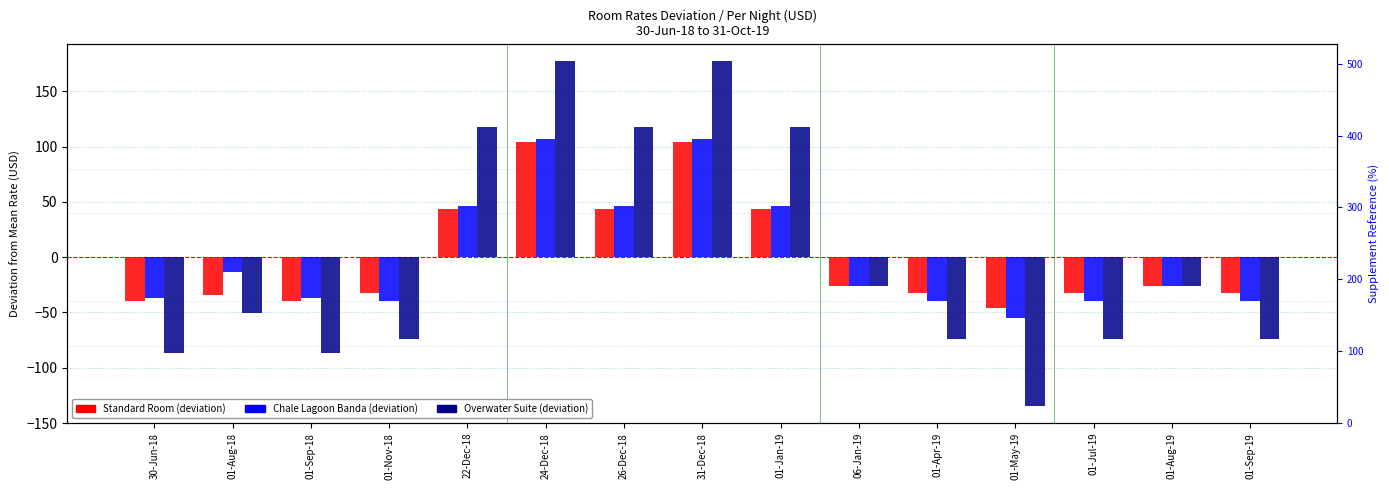

What is the spread (max minus min) of values at 01-Nov-18?

42.4